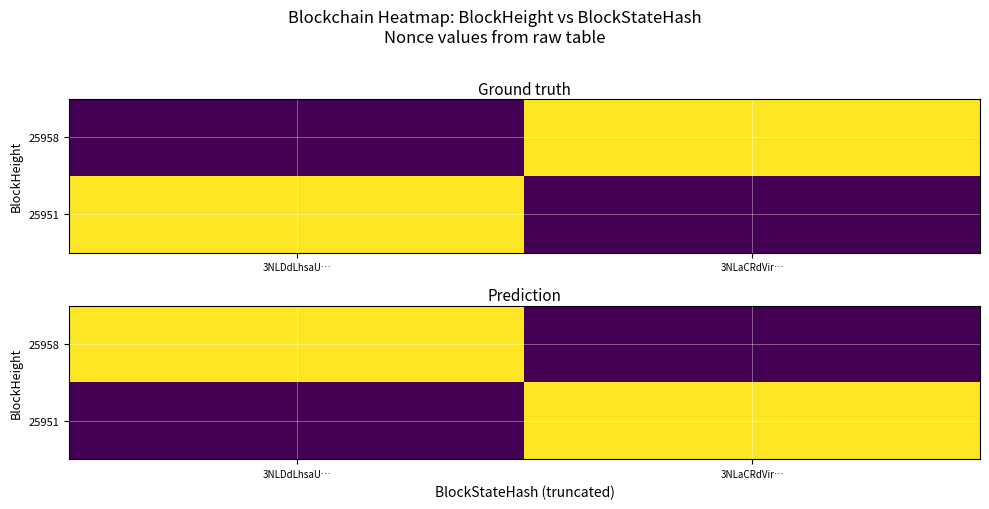

What is the greatest value displayed?

1